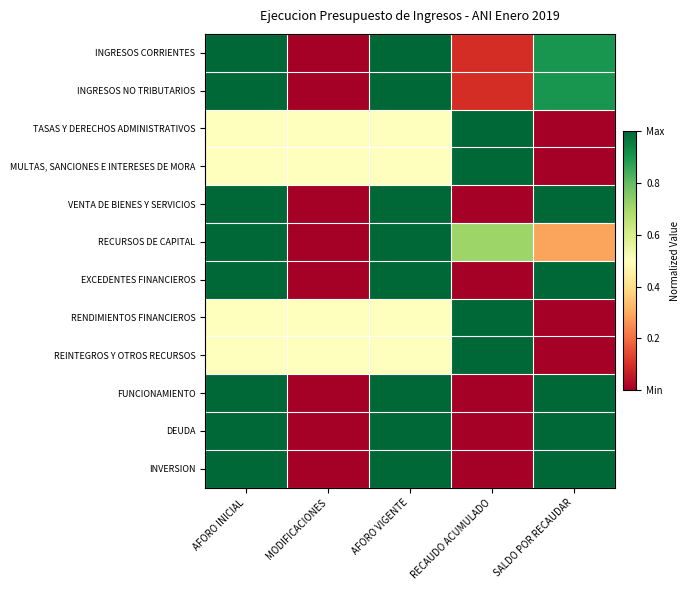

How many series are shown in this chart?

12